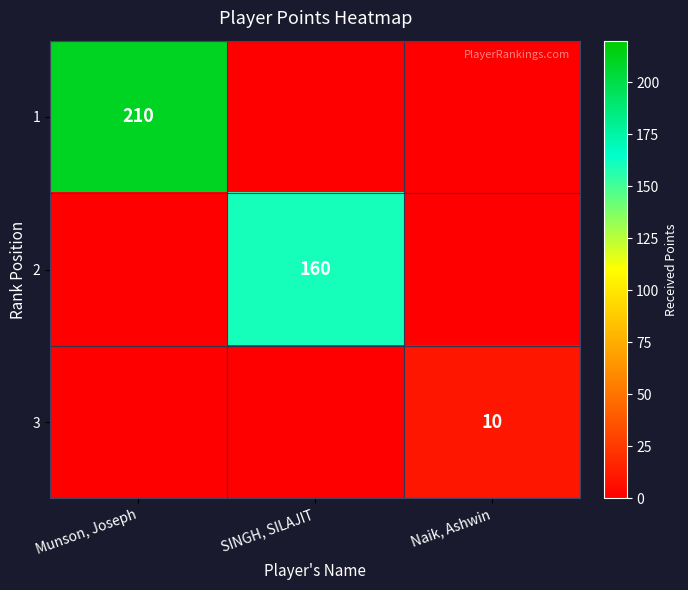

Count the number of categories in the chart.

3